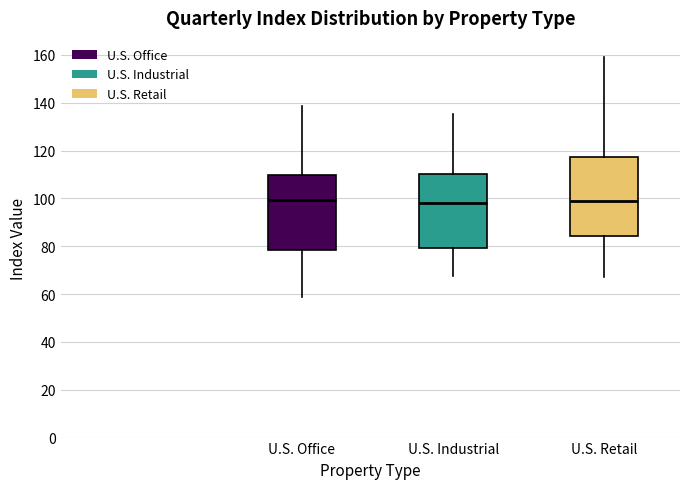

Reading left to right, read every box against the y-axis: the position of its median line, the range the box covers, and the ends of its whiskers. The values are not printed on the chart, so give them approximately, as read against the axis.

U.S. Office: median 100, box 78 to 110, whiskers 58 to 138
U.S. Industrial: median 98, box 80 to 110, whiskers 68 to 136
U.S. Retail: median 98, box 84 to 118, whiskers 68 to 160